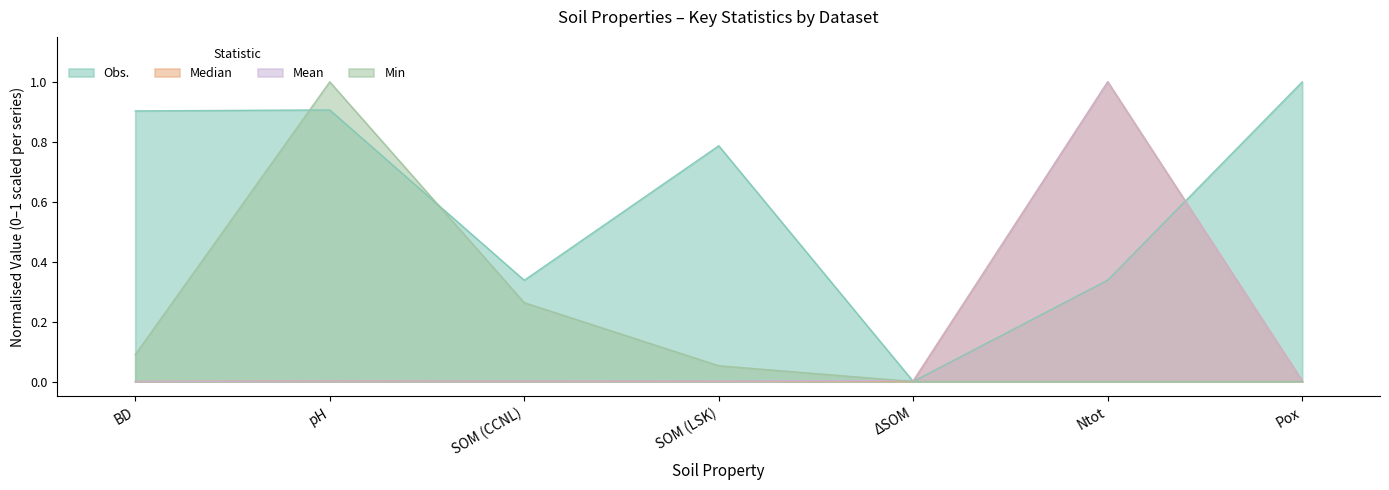

How many lines are shown in the chart?

4